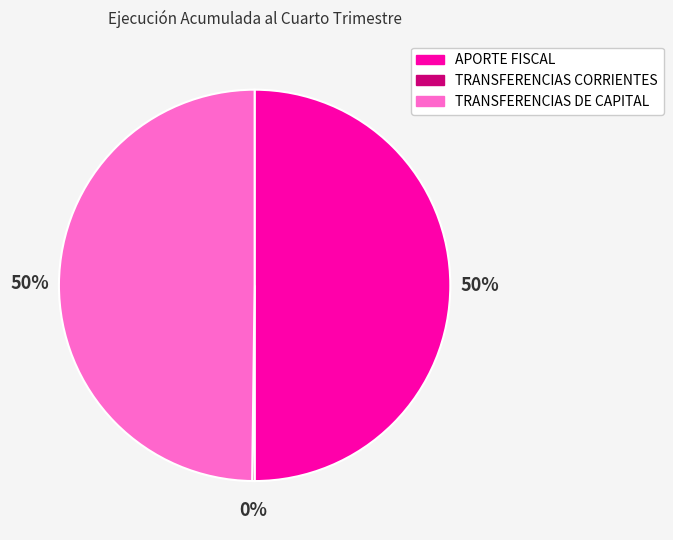

To the nearest percent, what is the difference between the largest and smallest slice percentages?

50%